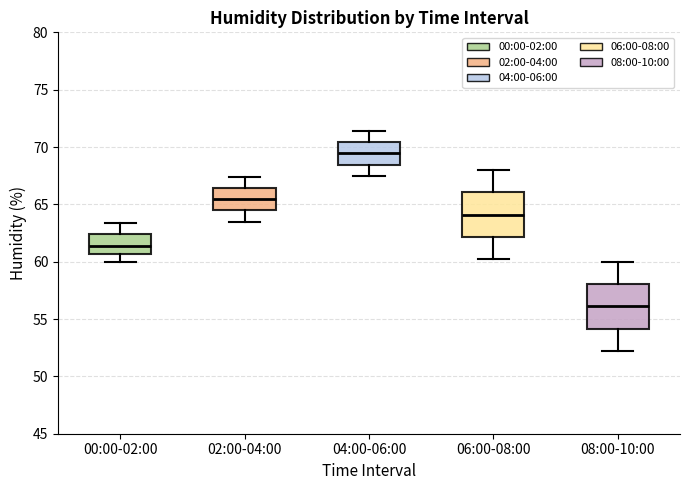

Which box's median line is the lowest?

08:00-10:00